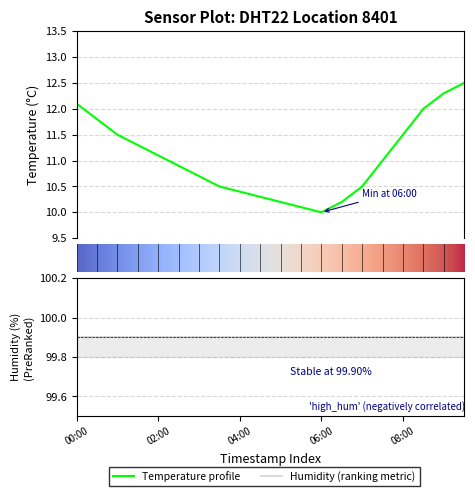

Approximately how many times larger is the value at 01:30 compared to 06:00?

1.1